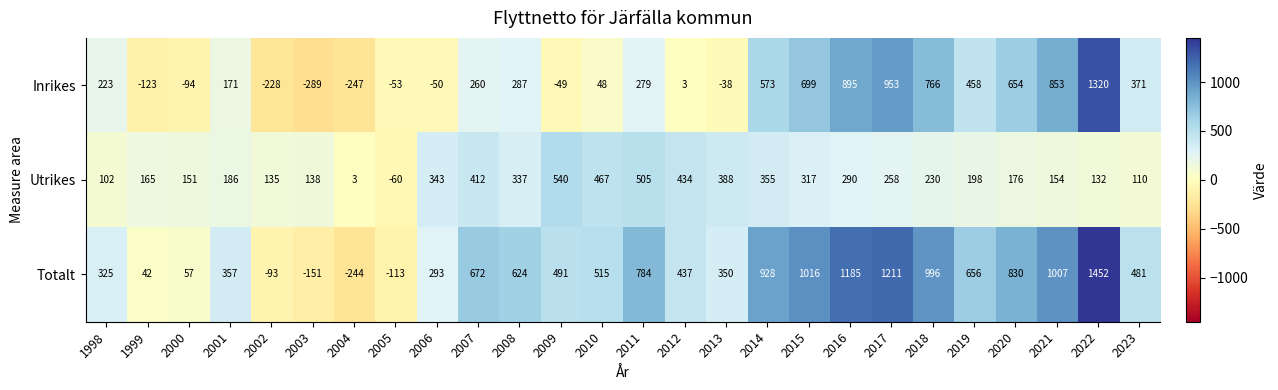

What is the difference between the maximum and minimum values in the Utrikes series?

600